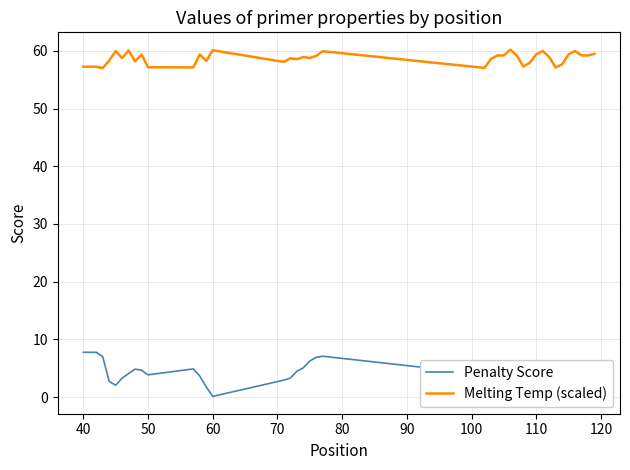

What is the difference between the maximum and minimum values in the Penalty Score series?

7.6